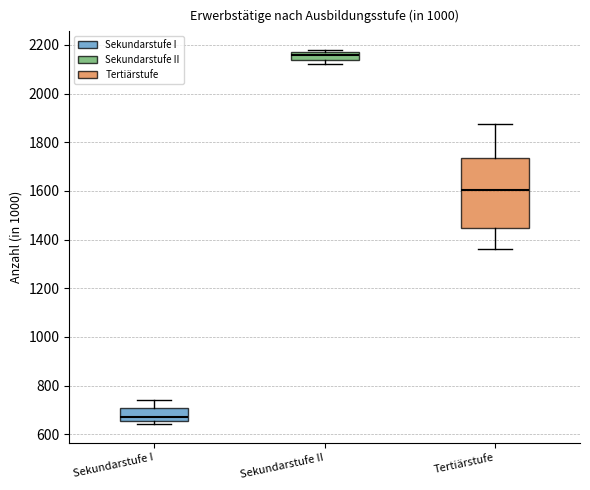

Reading left to right, read every box against the y-axis: the position of its median line, the range the box covers, and the ends of its whiskers. The values are not printed on the chart, so give them approximately, as read against the axis.

Sekundarstufe I: median 660 (just above the box's lower edge), box 660 to 700, whiskers 640 to 740
Sekundarstufe II: median 2160, box 2140 to 2180, whiskers 2120 to 2180 (just above the box's upper edge)
Tertiärstufe: median 1600, box 1440 to 1740, whiskers 1360 to 1880